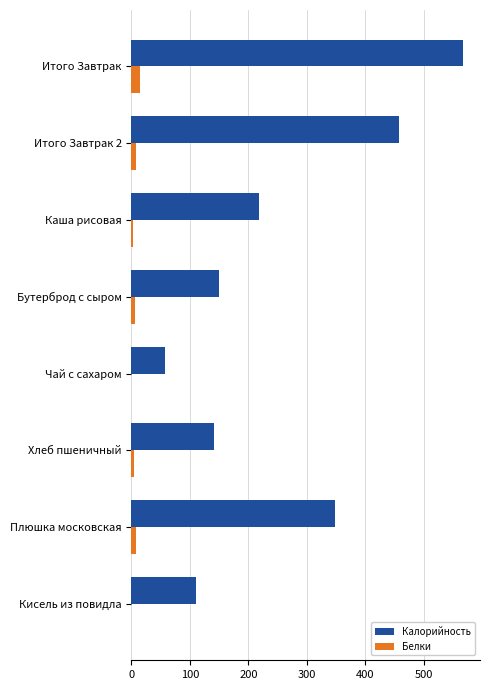

Between Итого Завтрак and Хлеб пшеничный, which series saw the biggest shift?

Калорийность